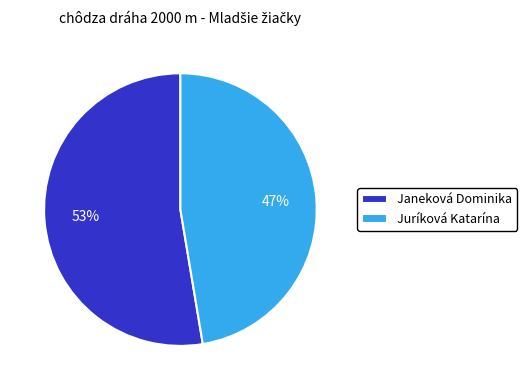

Combined, do Janeková Dominika and Juríková Katarína account for over 50%?

Yes